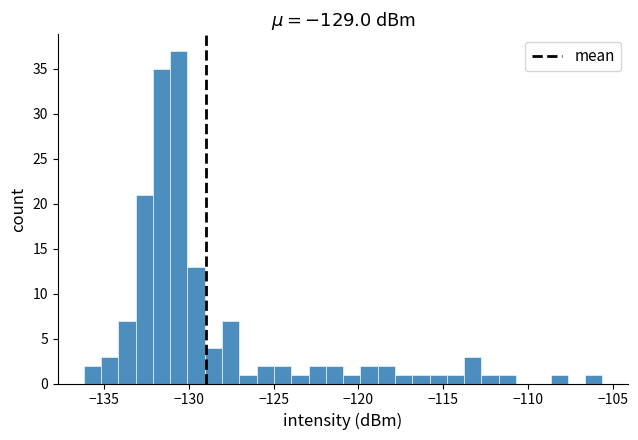

Around what value on the x-axis is the tallest bar? Give the approximate position of its centre, as read against the axis.

-130.5